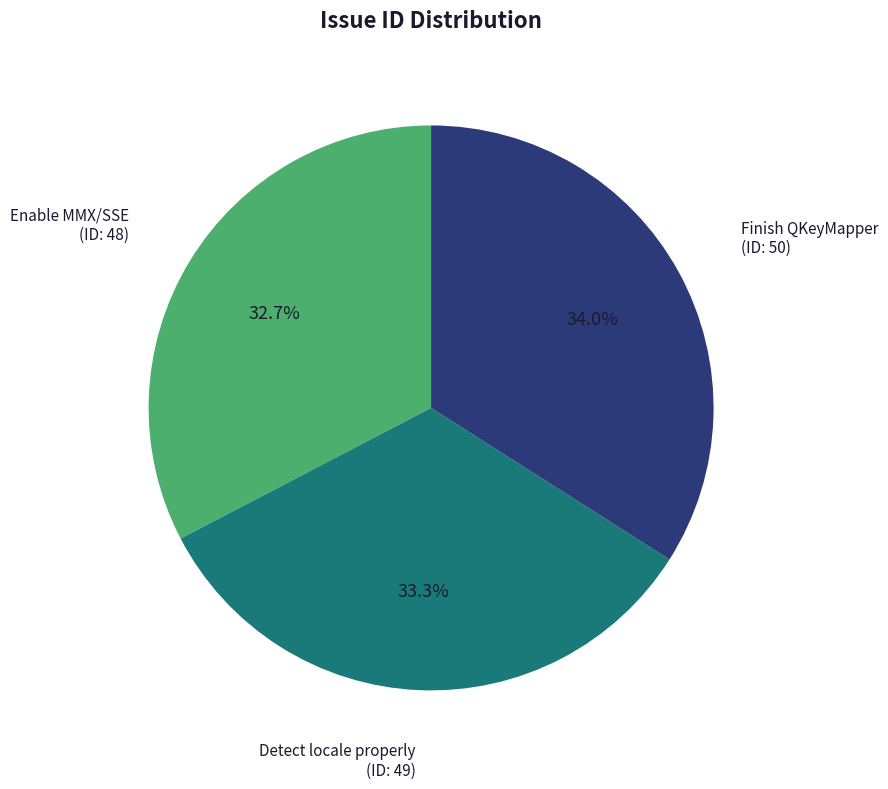

What is the smallest slice in the pie chart?

Enable MMX/SSE